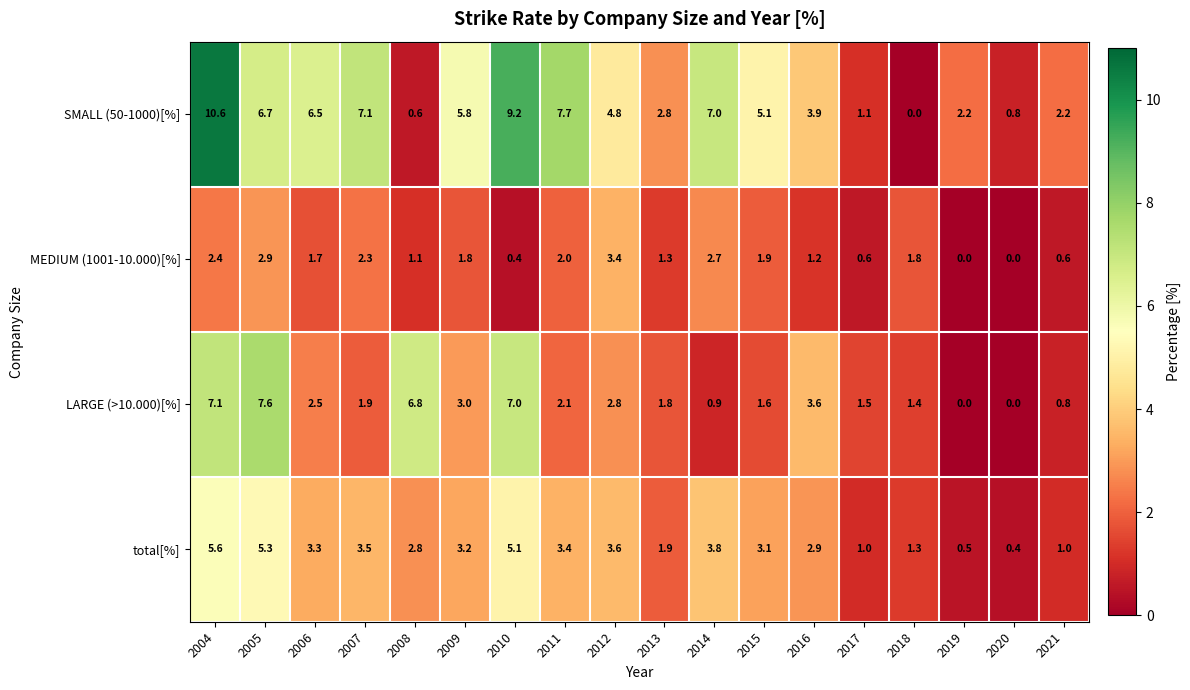

What is the spread (max minus min) of values at 2015?

3.5